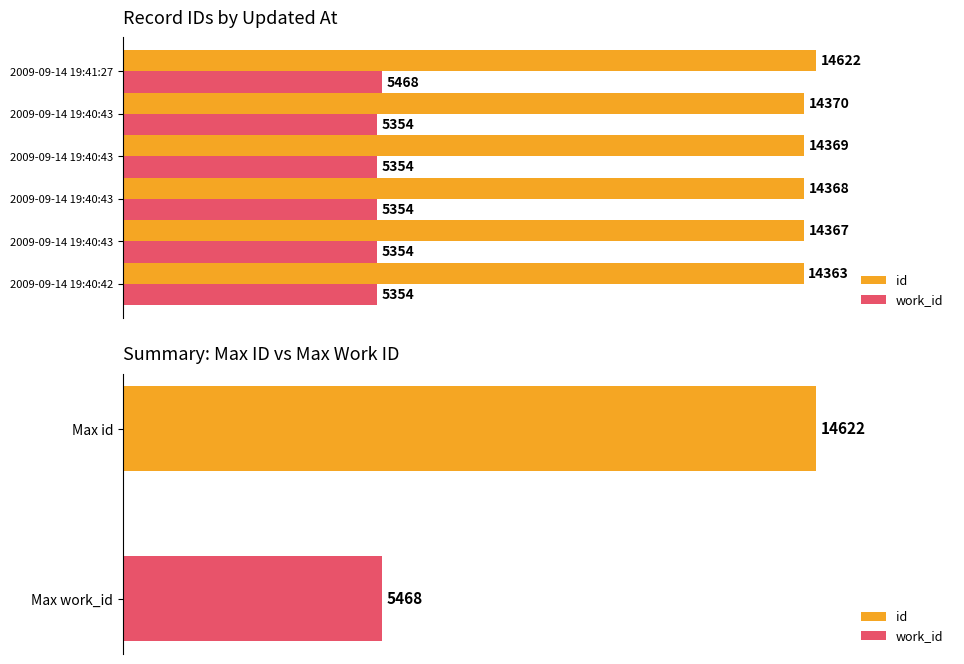

How many bars are there in total?

12